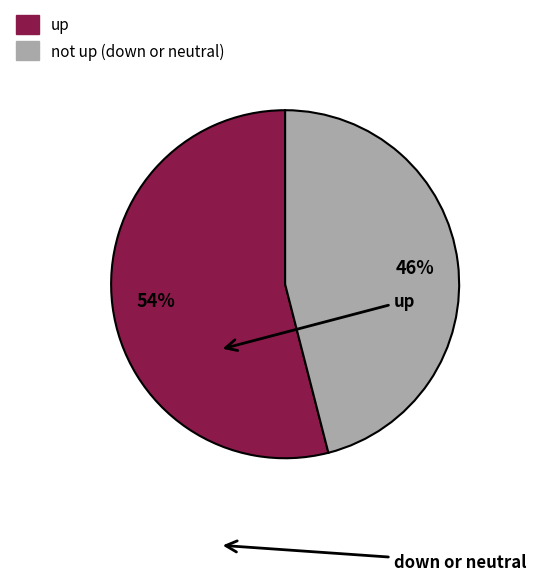

Does any single category account for the majority?

Yes